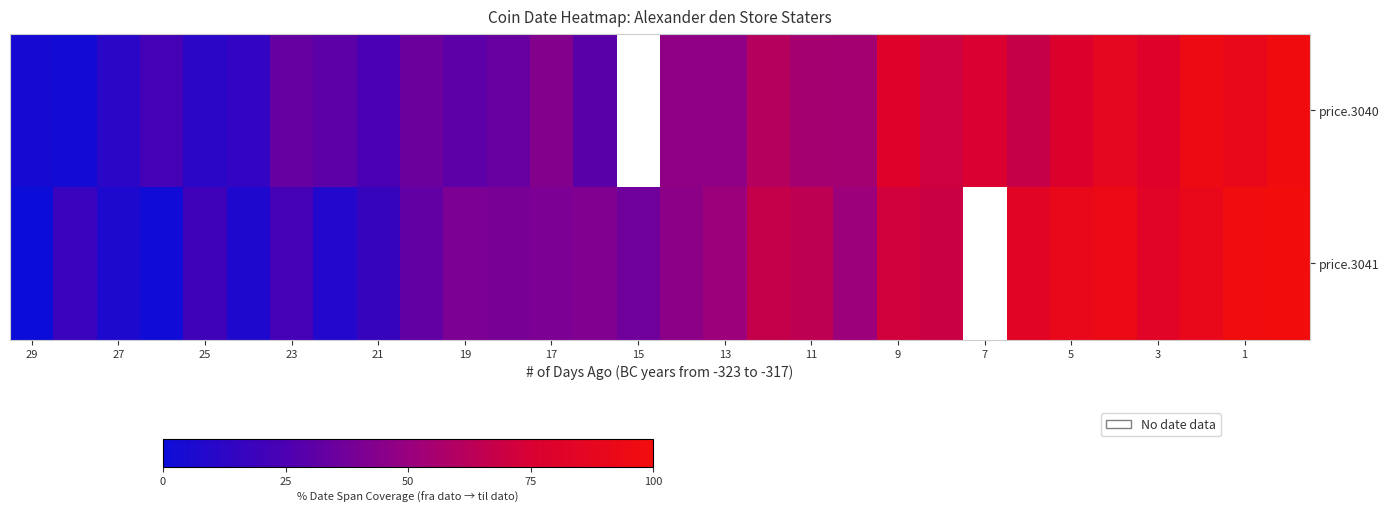

Between 21 and 15, which series saw the biggest shift?

price.3041